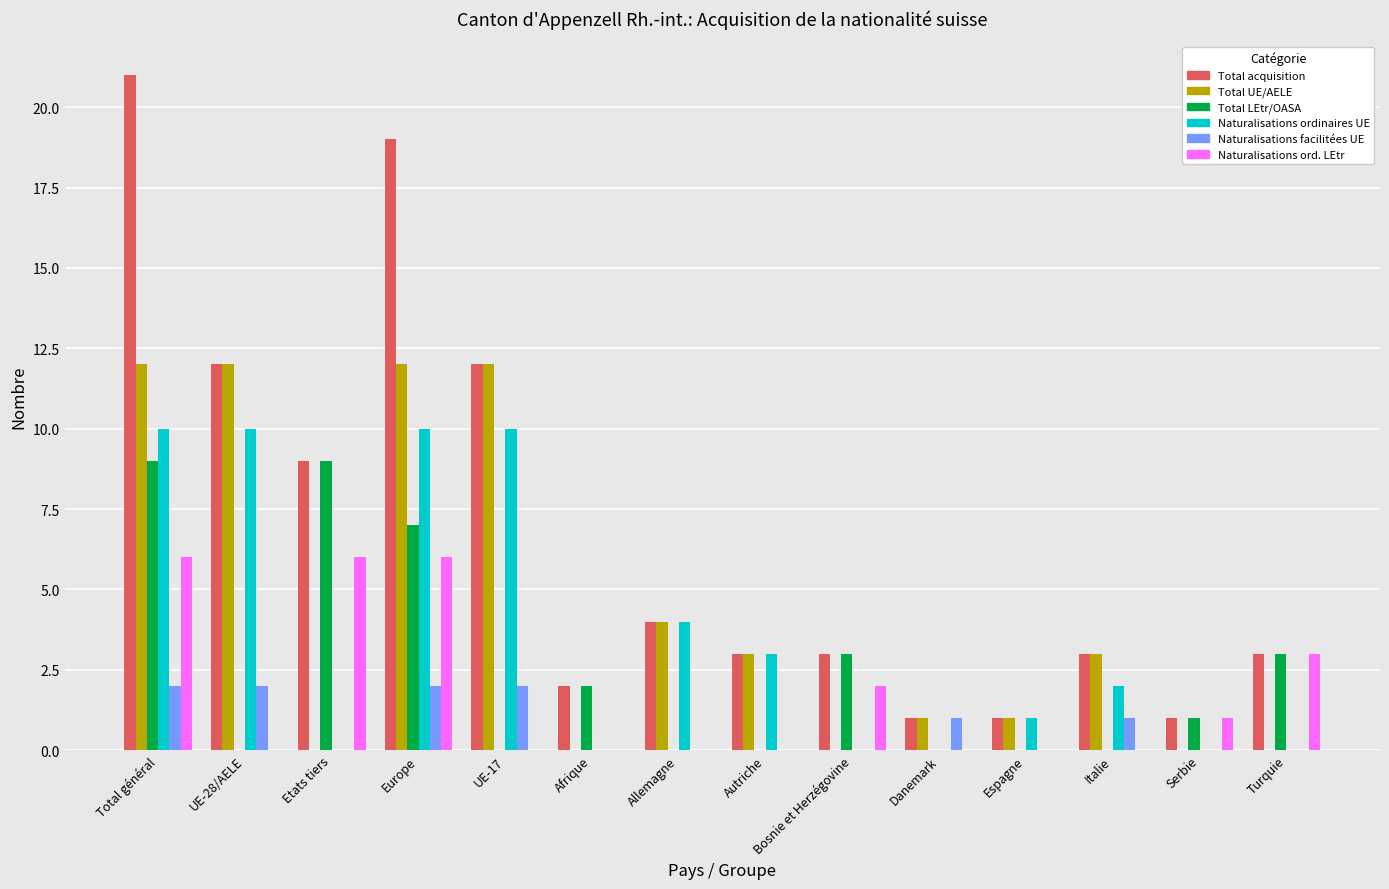

What is the sum of the Total UE/AELE values at Europe and Afrique?

12